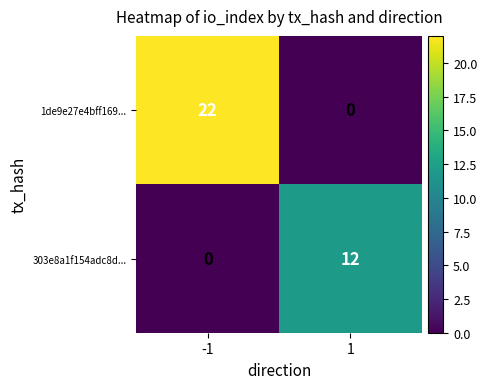

At which category is the sum across all series the highest?

-1